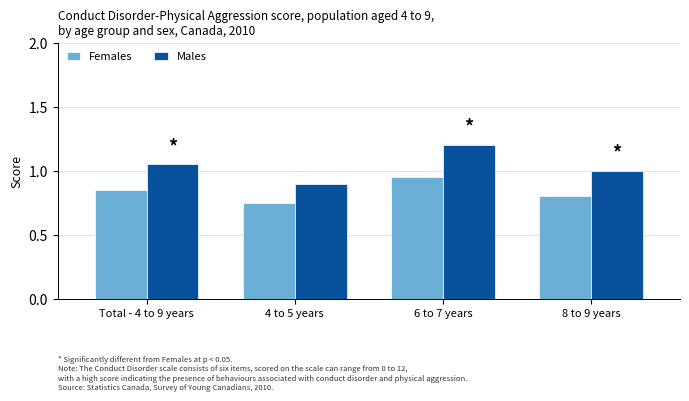

The value of Males at 4 to 5 years is 1.5. True or false?

False